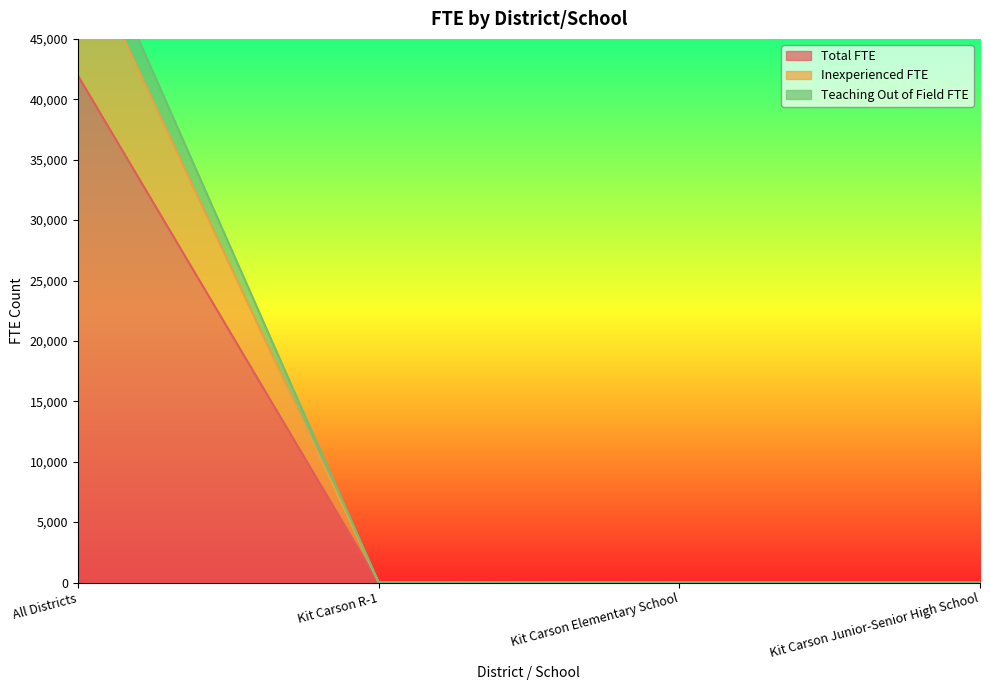

At which category is the sum across all series the highest?

All Districts